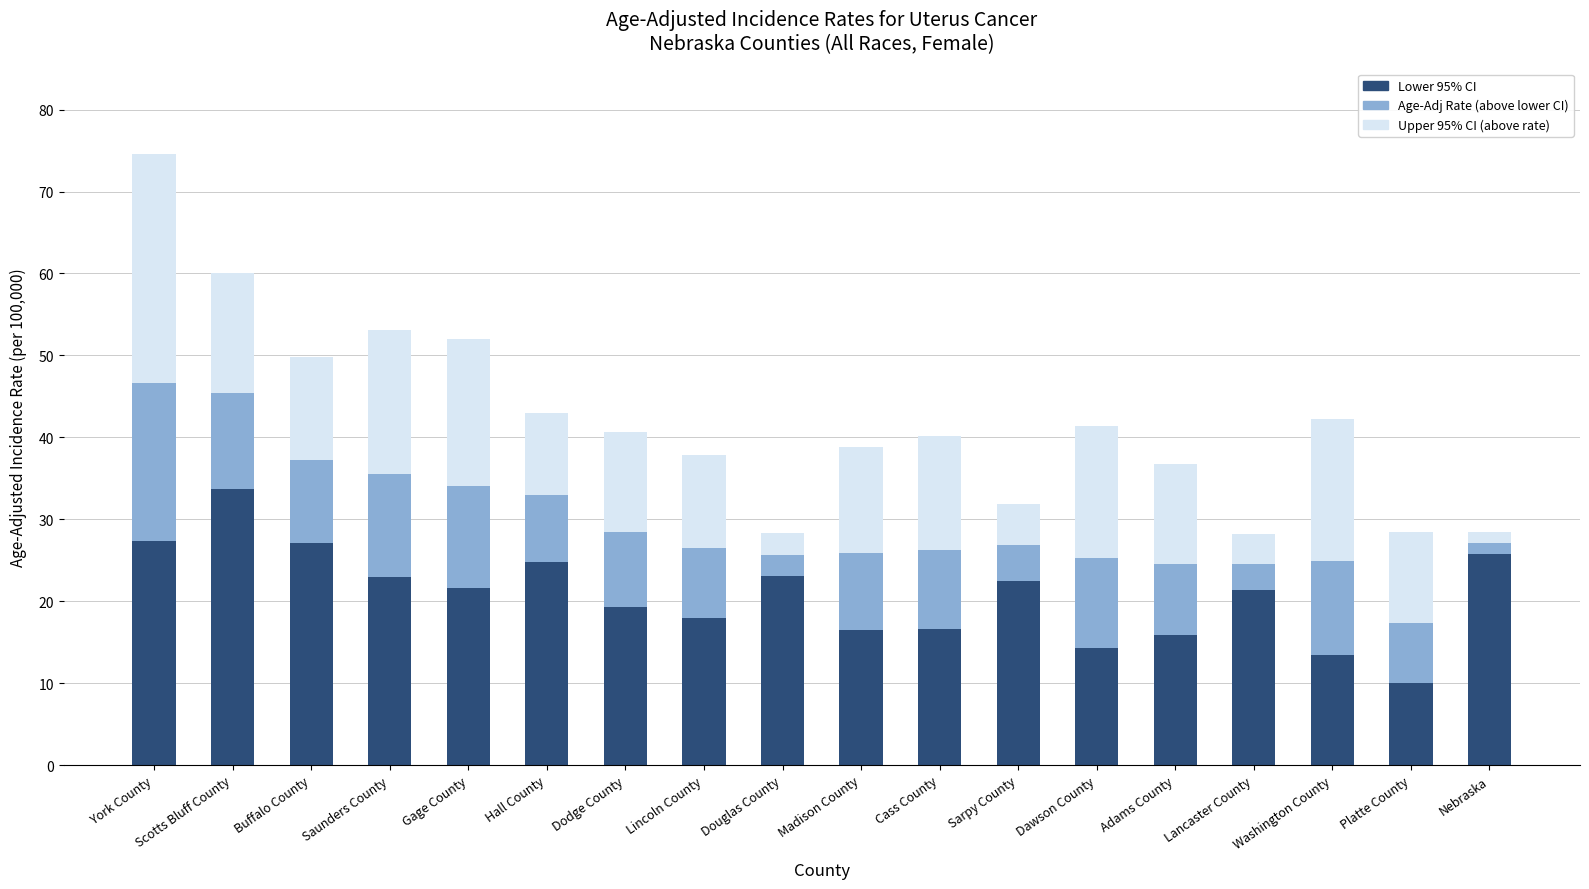

What is the total value across all series at Dodge County?

40.6